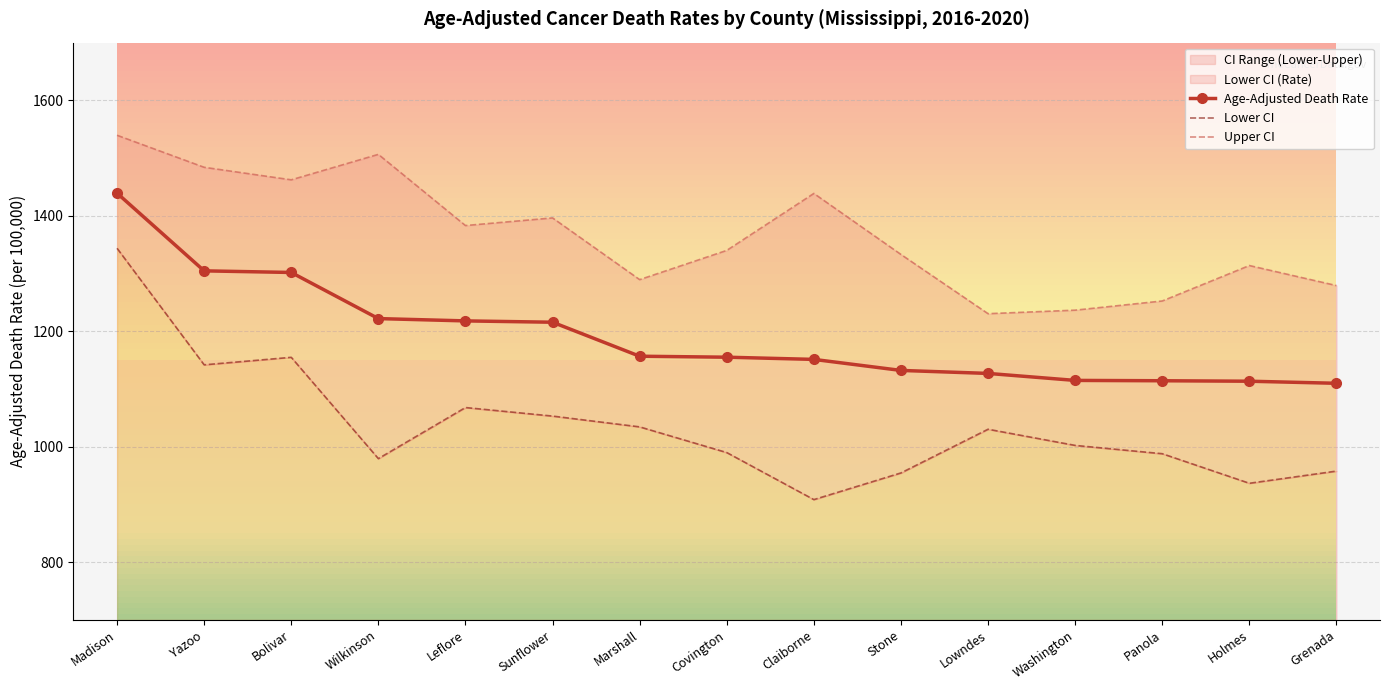

At which label does Upper CI reach its peak?

Madison